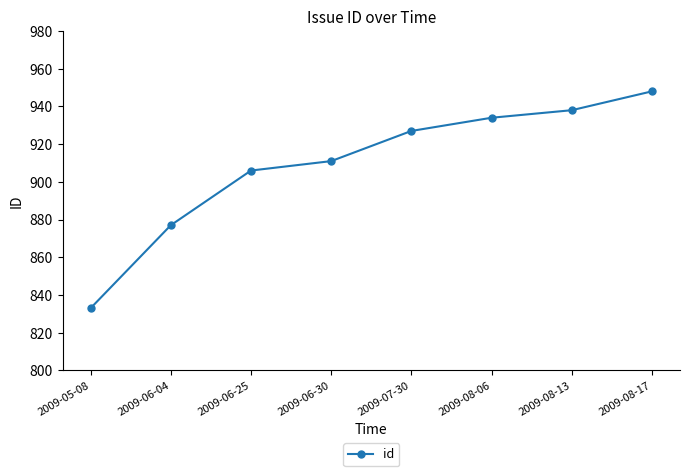

What is the greatest value displayed?

948